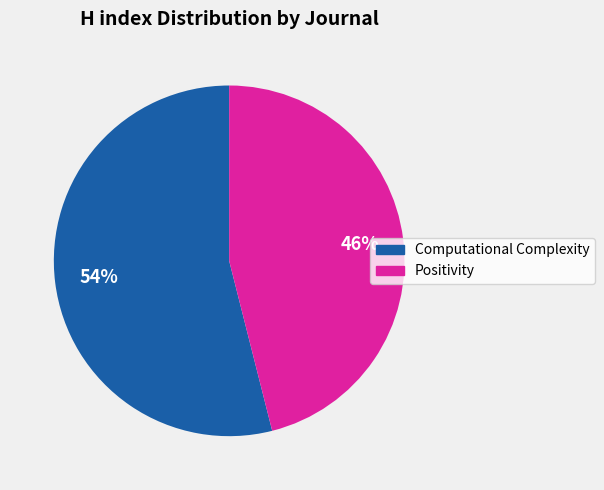

Does Computational Complexity account for over 50% of the chart?

Yes